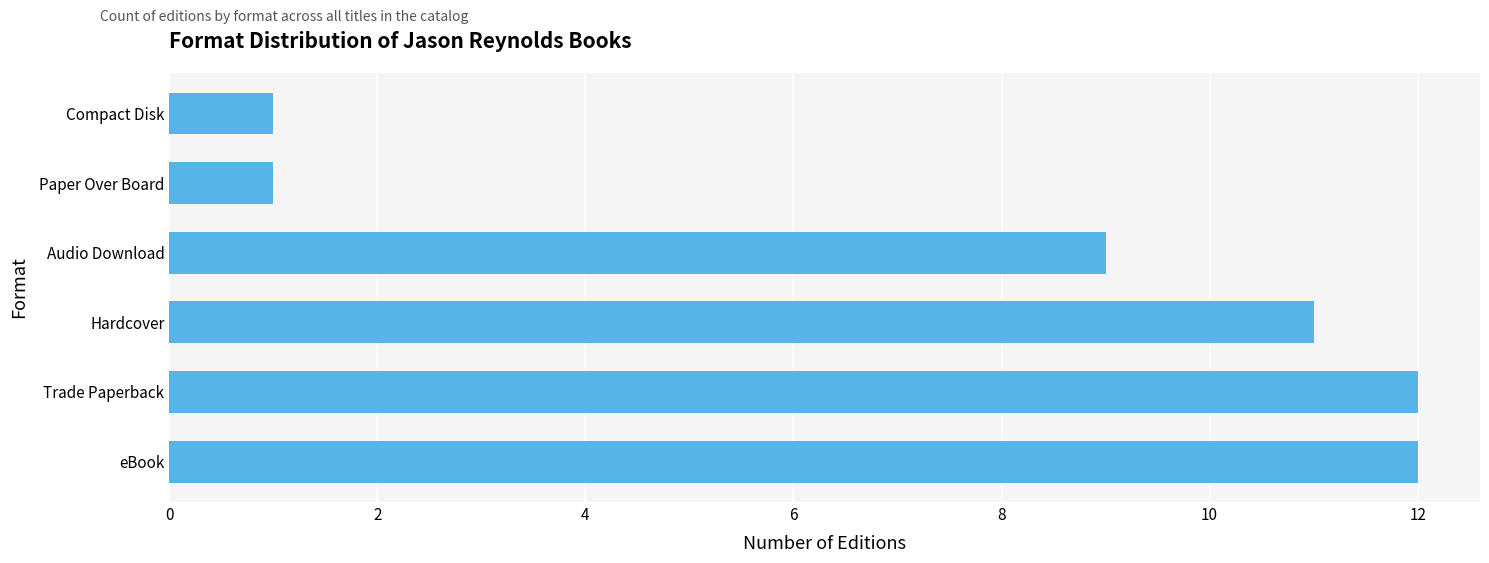

At which label is the value closest to 6?

Audio Download